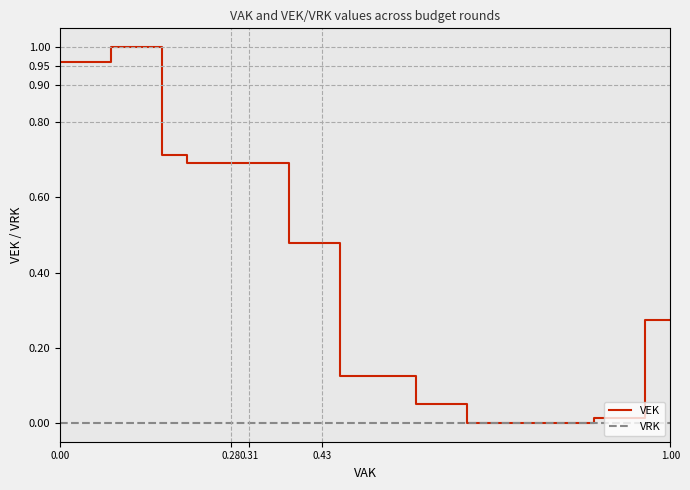

Which series has the largest total across all categories?

VEK